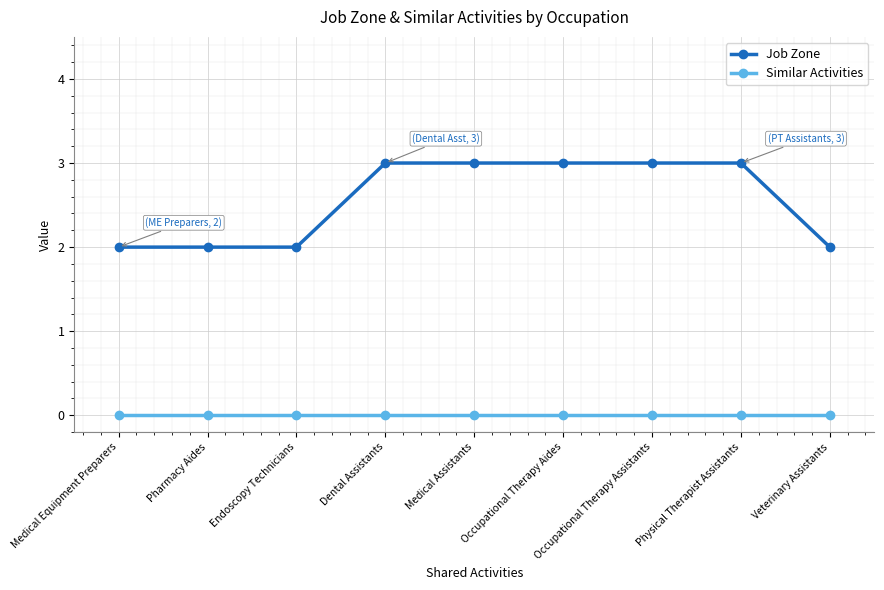

The value of Similar Activities at Dental Assistants is 0. True or false?

True